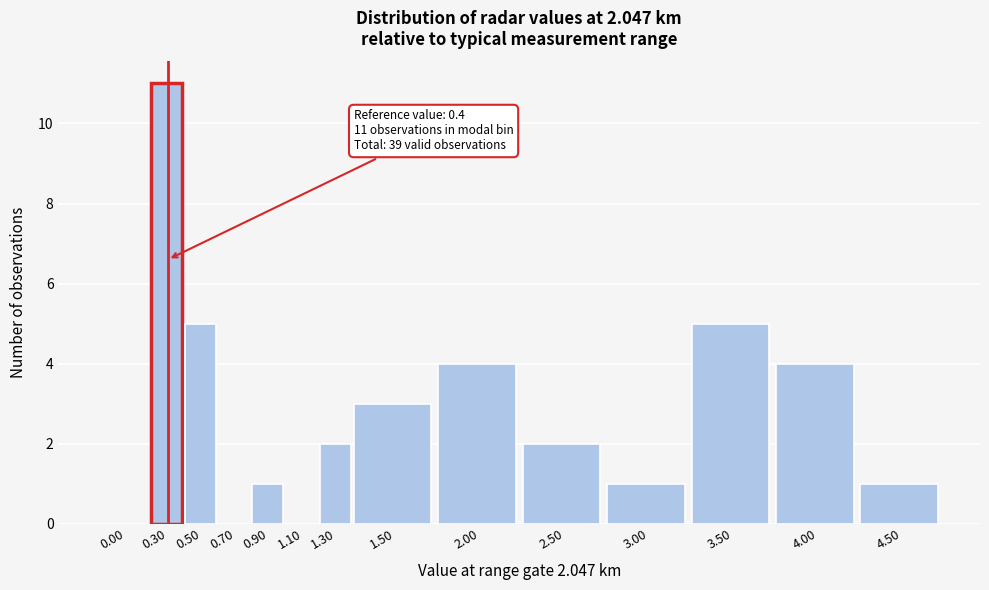

Reading left to right, transcribe all the data shown in this chart.

0.00=0	0.30=11	0.50=5	0.70=0	0.90=1	1.10=0	1.30=2	1.50=3	2.00=4	2.50=2	3.00=1	3.50=5	4.00=4	4.50=1